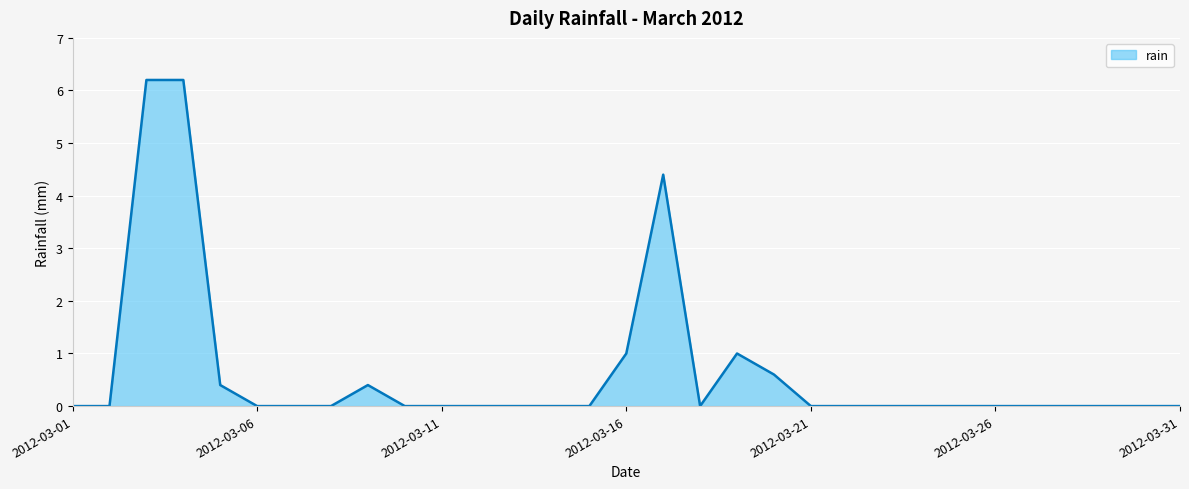

What is the greatest value displayed?

6.2